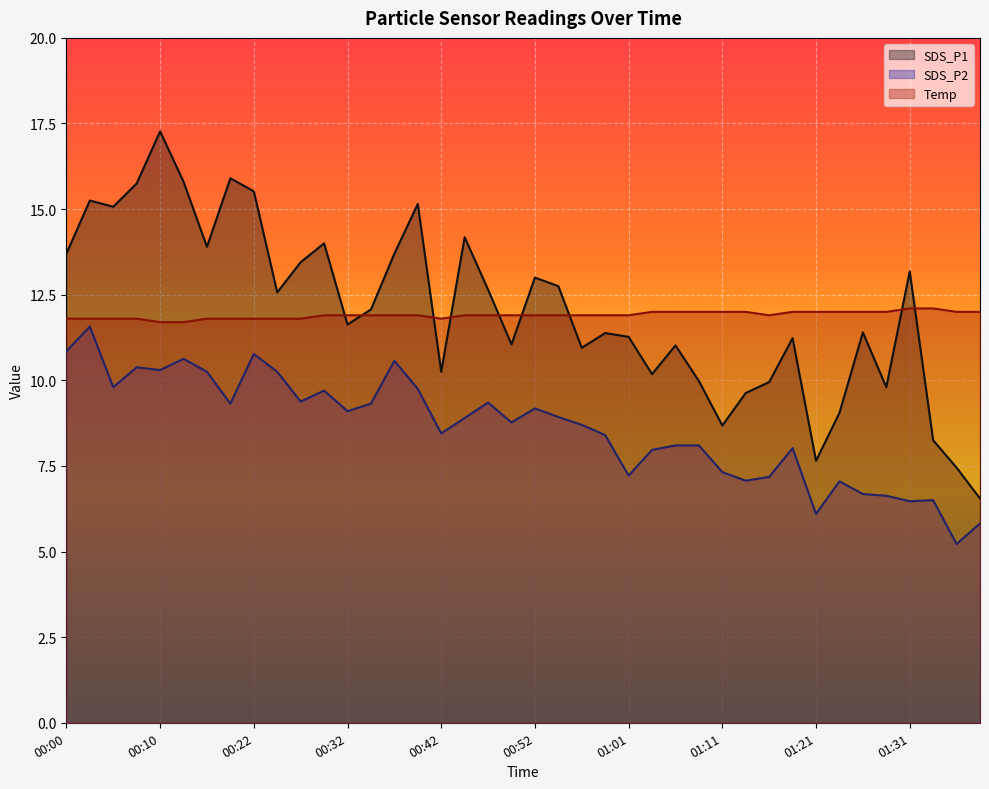

Which series changed the most between 00:12 and 01:06?

SDS_P1